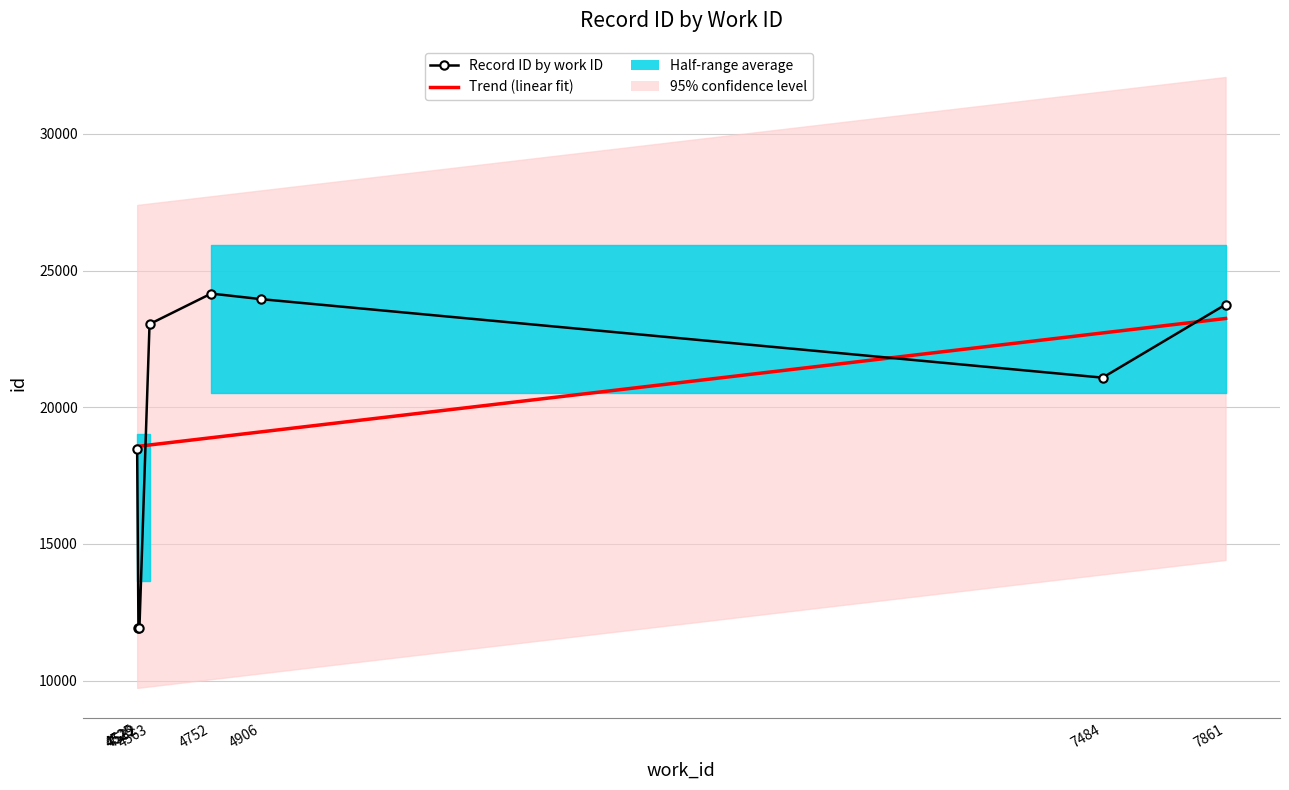

What is the minimum value shown in the chart?

11907.0